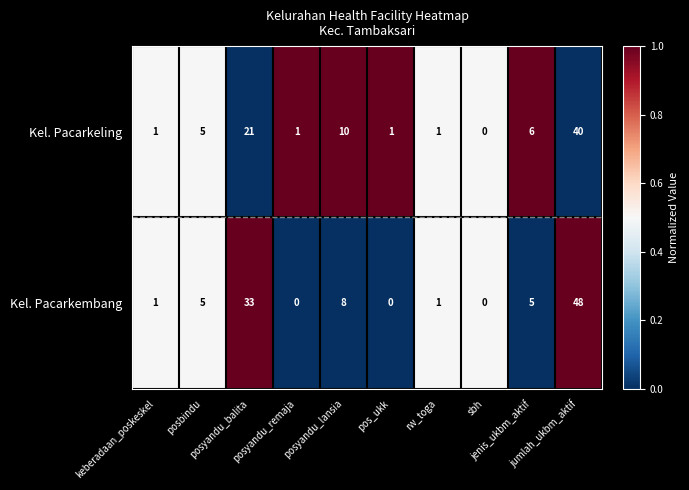

How many values in the Kel. Pacarkembang series are below 5?

5